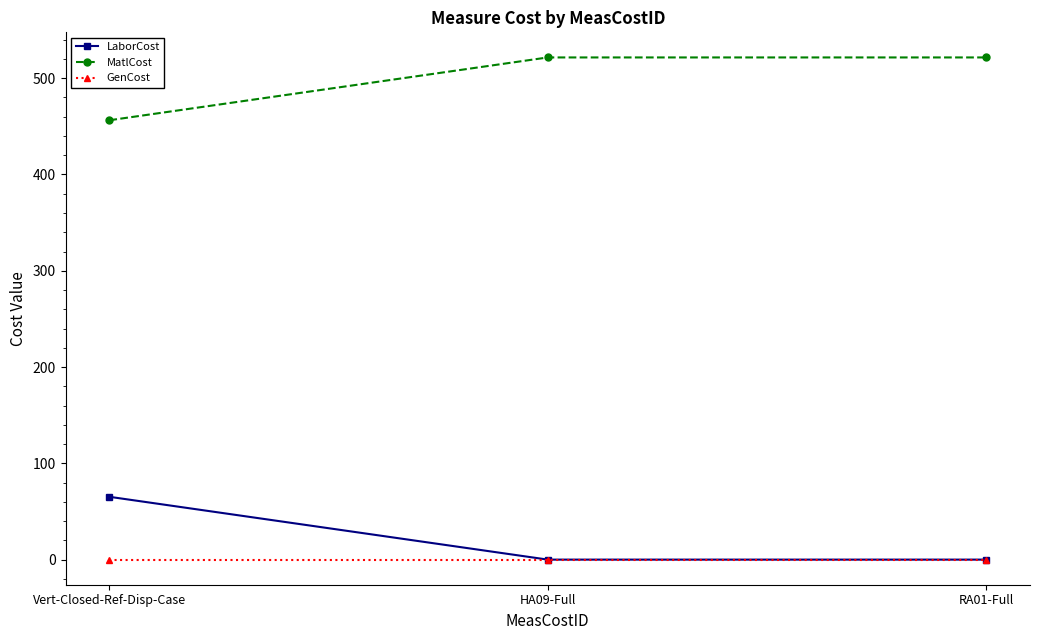

Is the value of GenCost at RA01-Full greater than the value of MatlCost at RA01-Full?

No